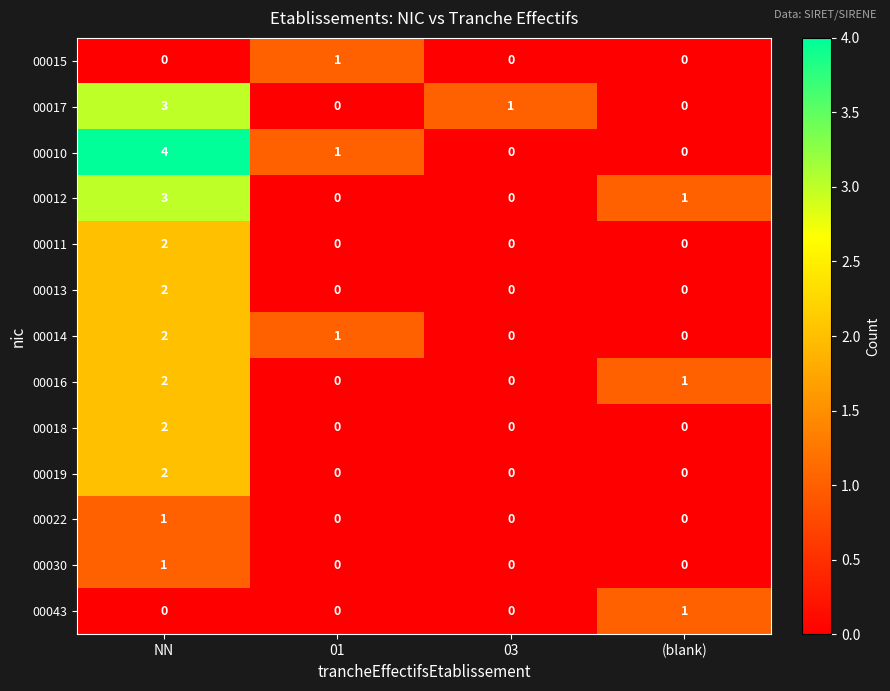

What is the total value across all series at NN?

24